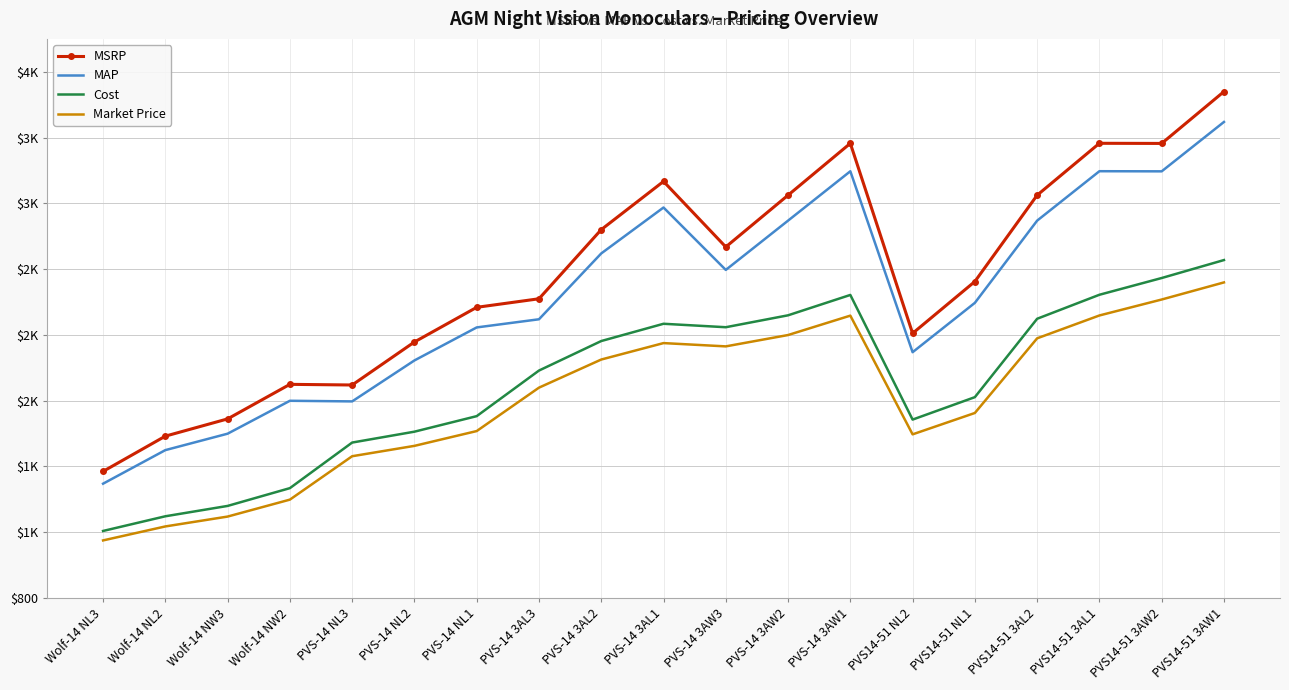

Count the number of categories in the chart.

19